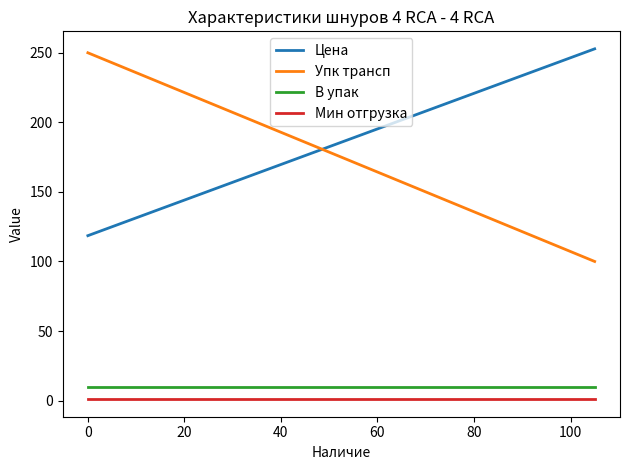

At how many categories does at least one series exceed 210?

2